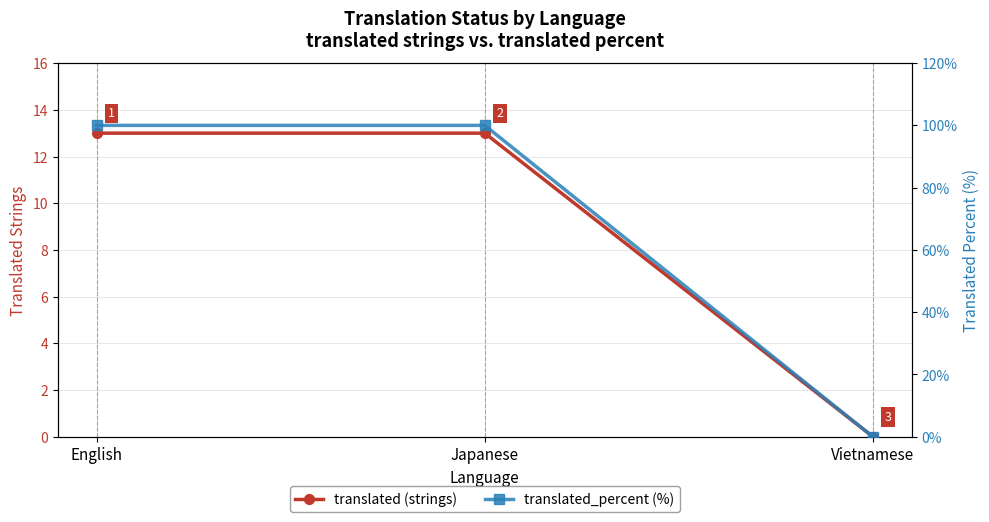

How many lines are shown in the chart?

2